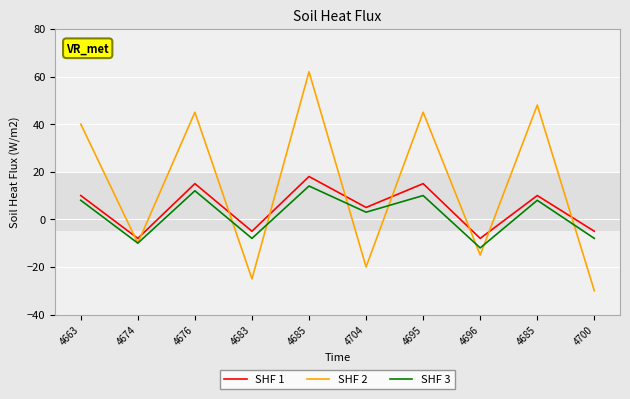

At which label does SHF 3 first exceed 8?

4676